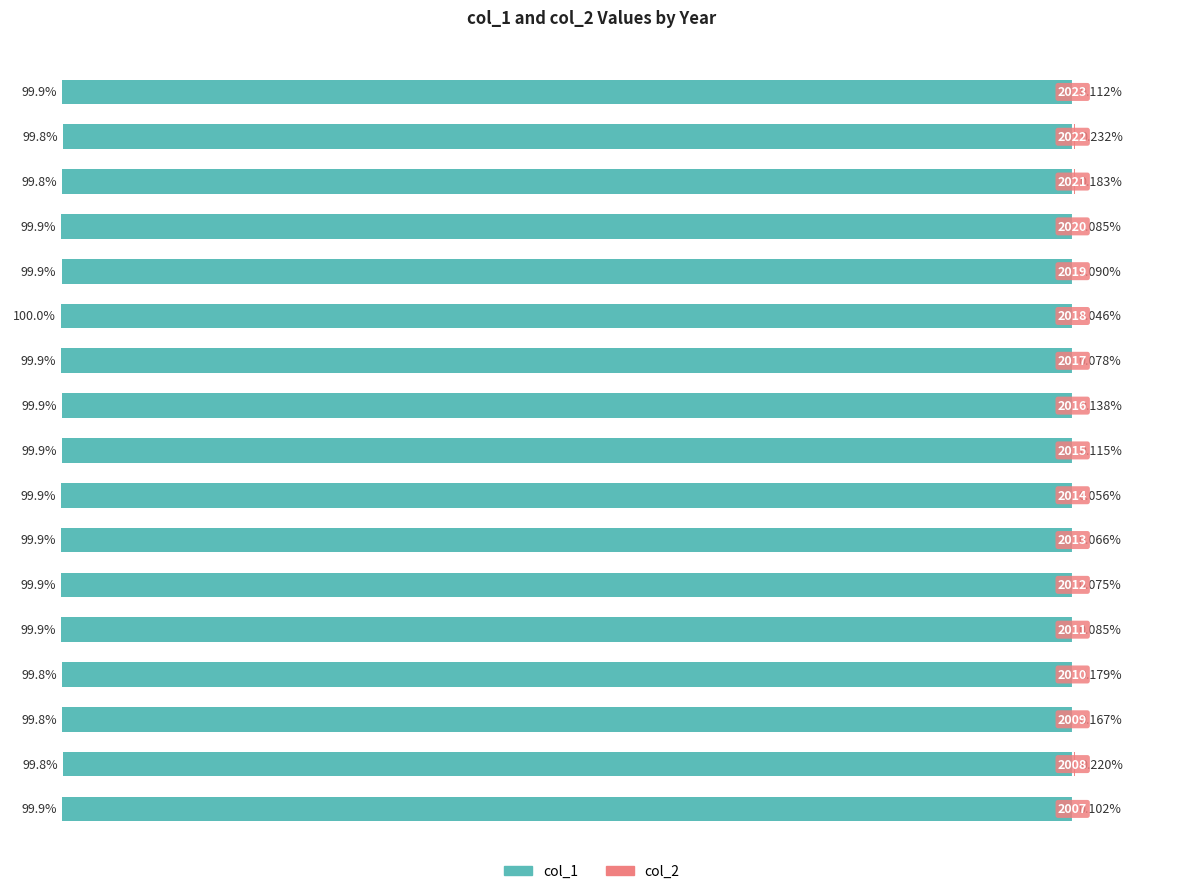

Which series has the widest spread of values?

col_2